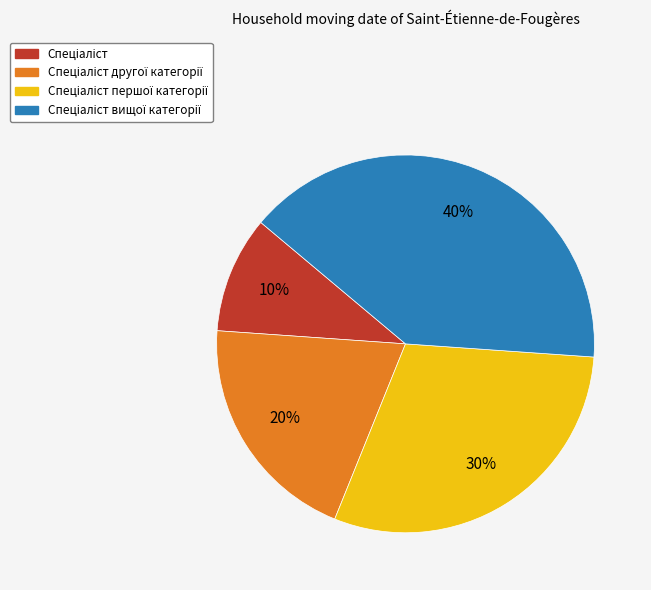

To the nearest percent, what is the average slice percentage?

25%